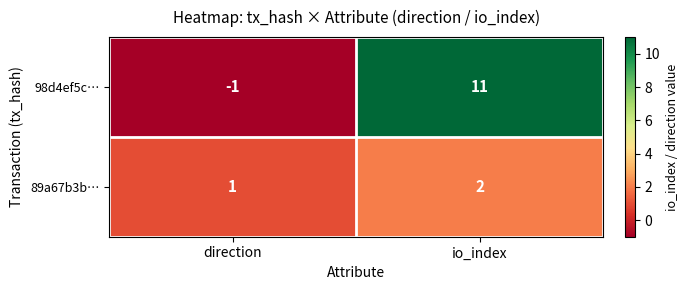

Reading left to right, extract all data points from this chart.

98d4ef5c…: direction=-1	io_index=11
89a67b3b…: direction=1	io_index=2